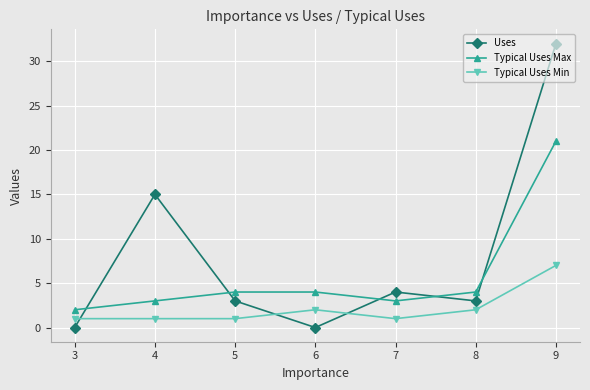

How many values in Uses are above zero?

5